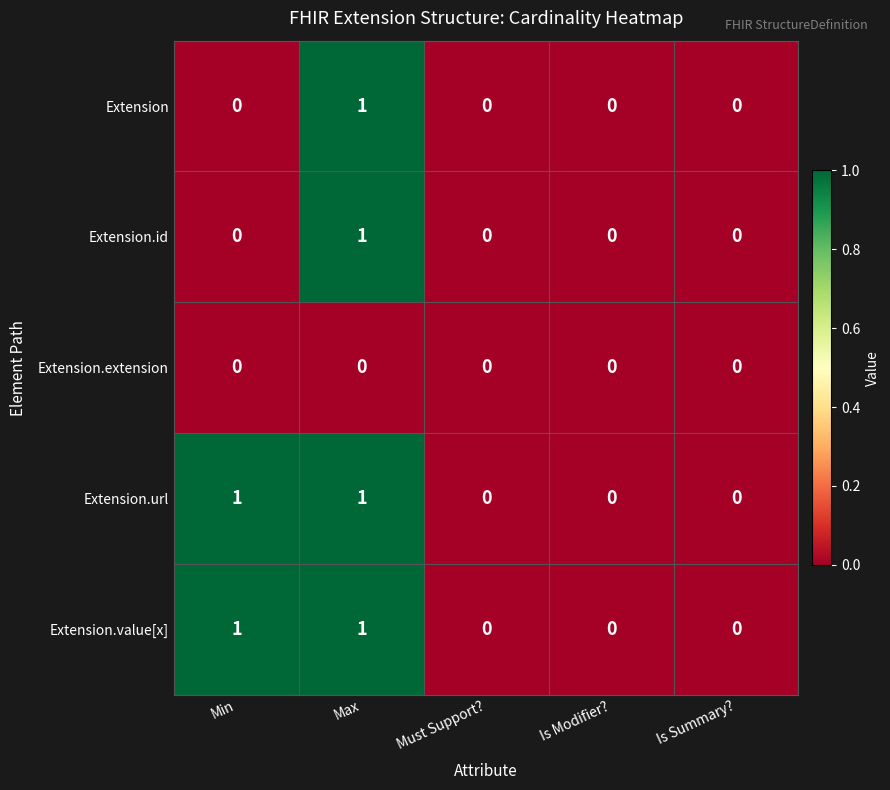

How many categories are shown in the chart?

5